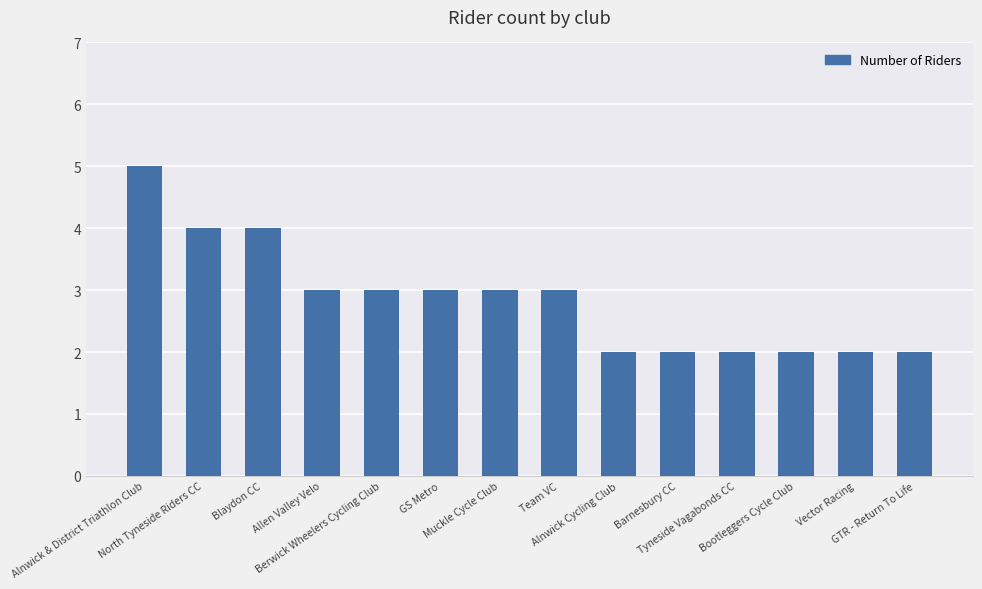

What is the greatest value displayed?

5